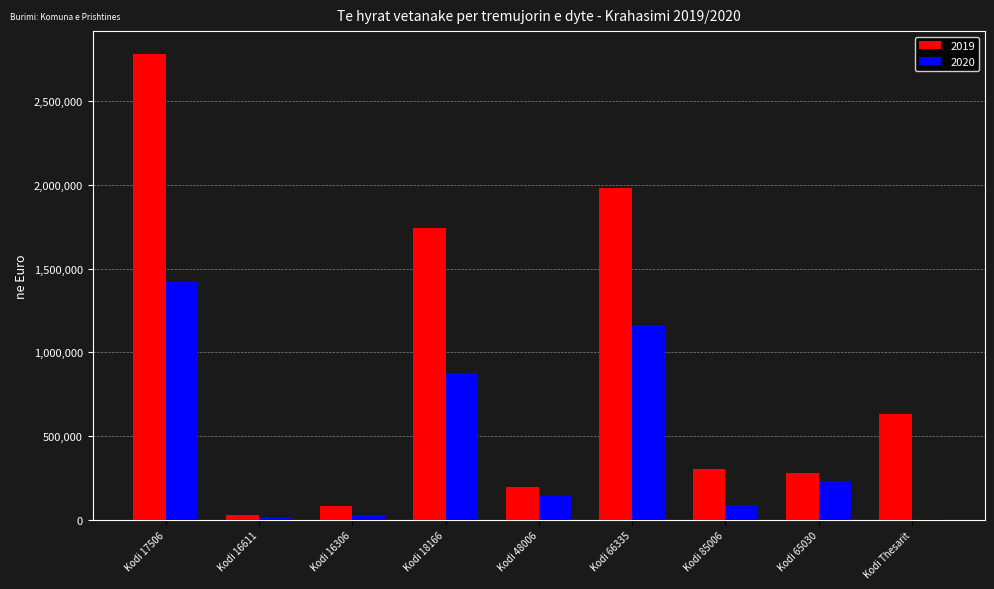

What is the total value across all series at Kodi 17506?

4198597.7